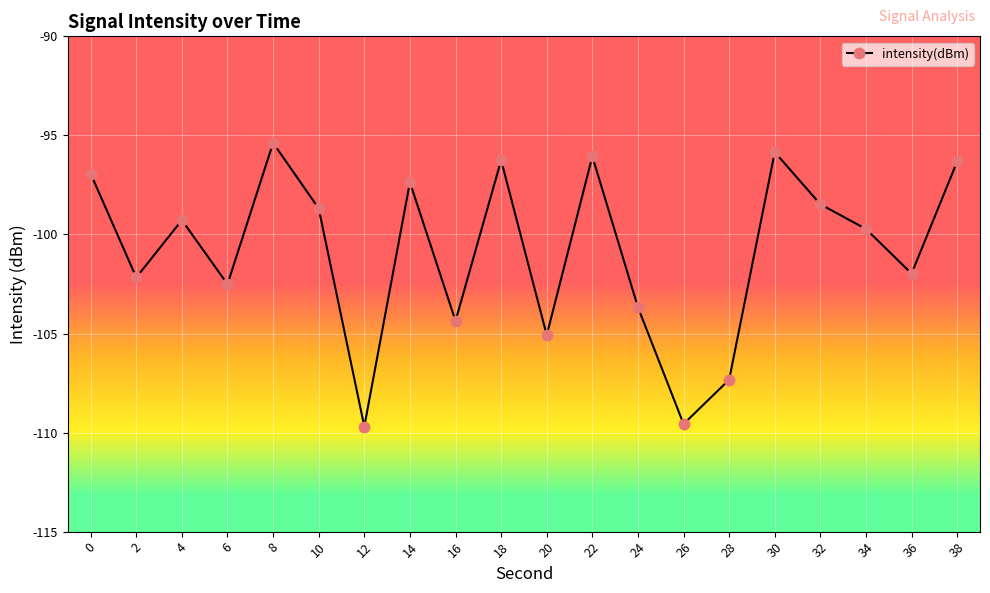

Is it true that the value at 22 is -31.0?

False